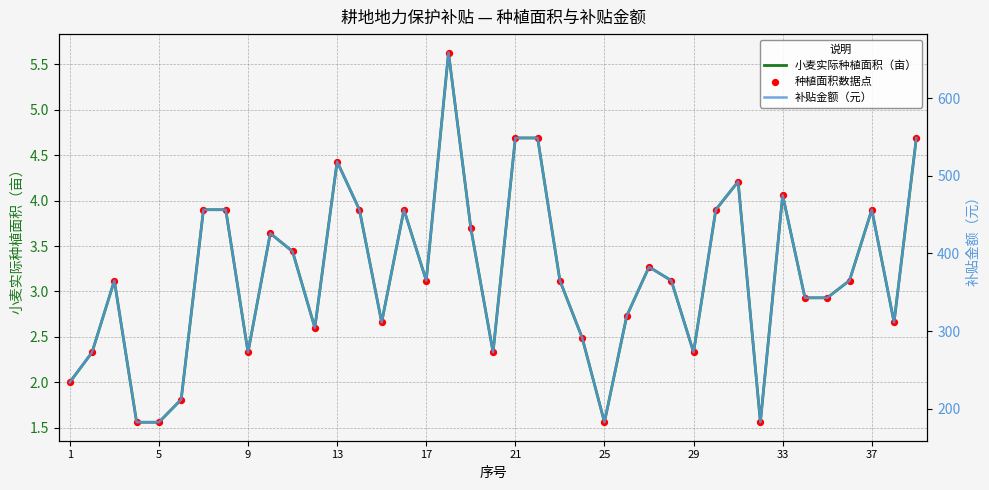

Which series has the widest spread of Y values?

补贴金额（元）